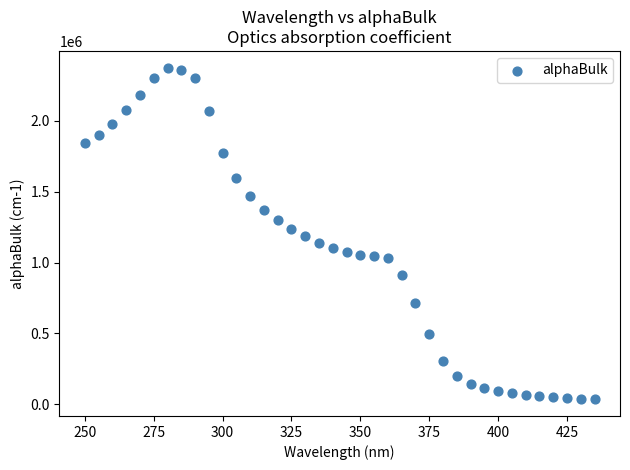

What is the range of Y values (max minus min)?

2341695.0